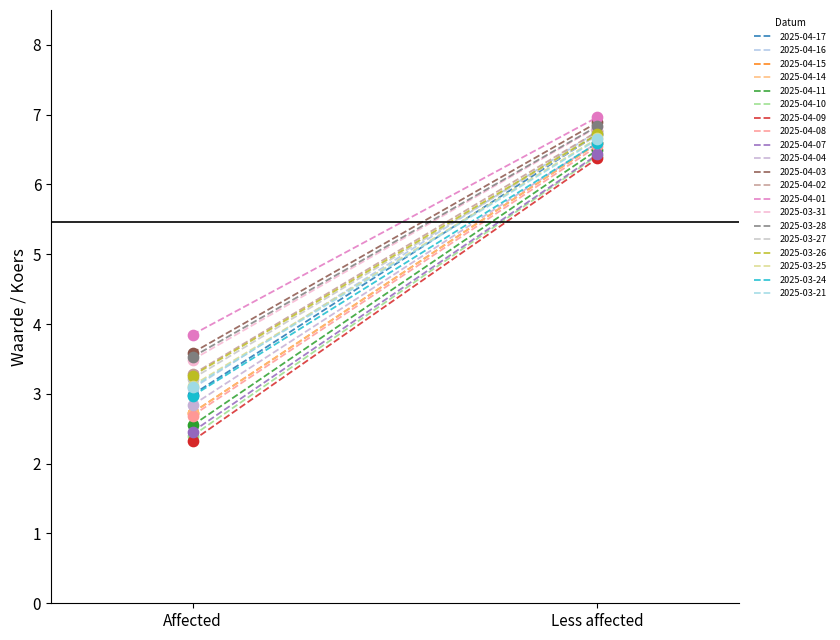

Is the value of Koers onderliggende at 2025-03-31 greater than the value of Resetgrens at 2025-04-08?

Yes